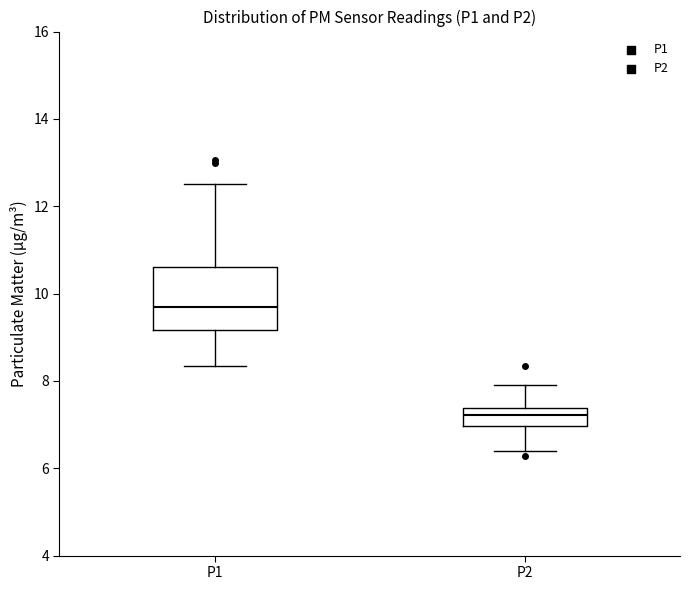

Comparing the boxes themselves (not the whiskers), which one is the tallest?

P1